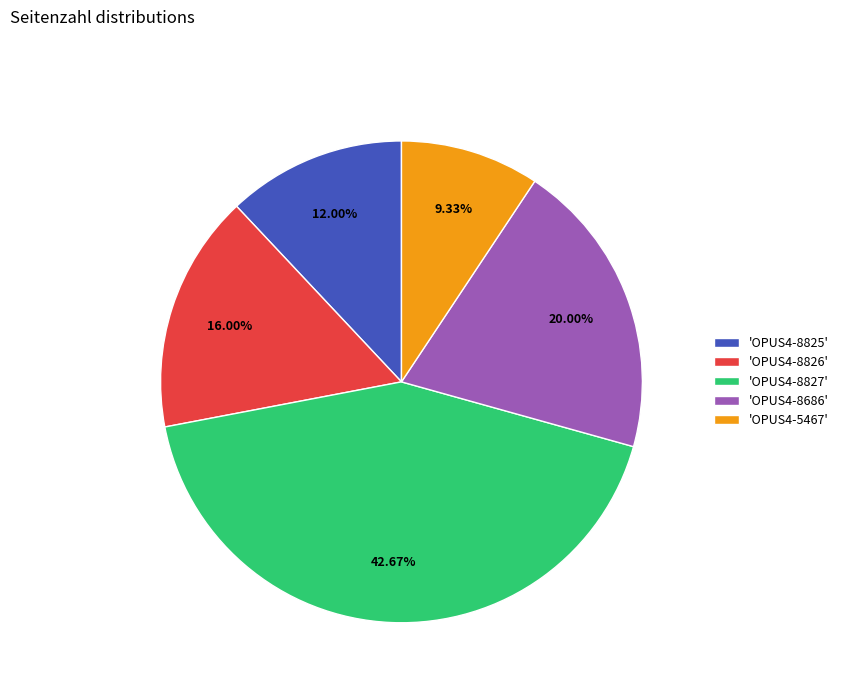

Rank the categories by value from lowest to highest.

'OPUS4-5467', 'OPUS4-8825', 'OPUS4-8826', 'OPUS4-8686', 'OPUS4-8827'